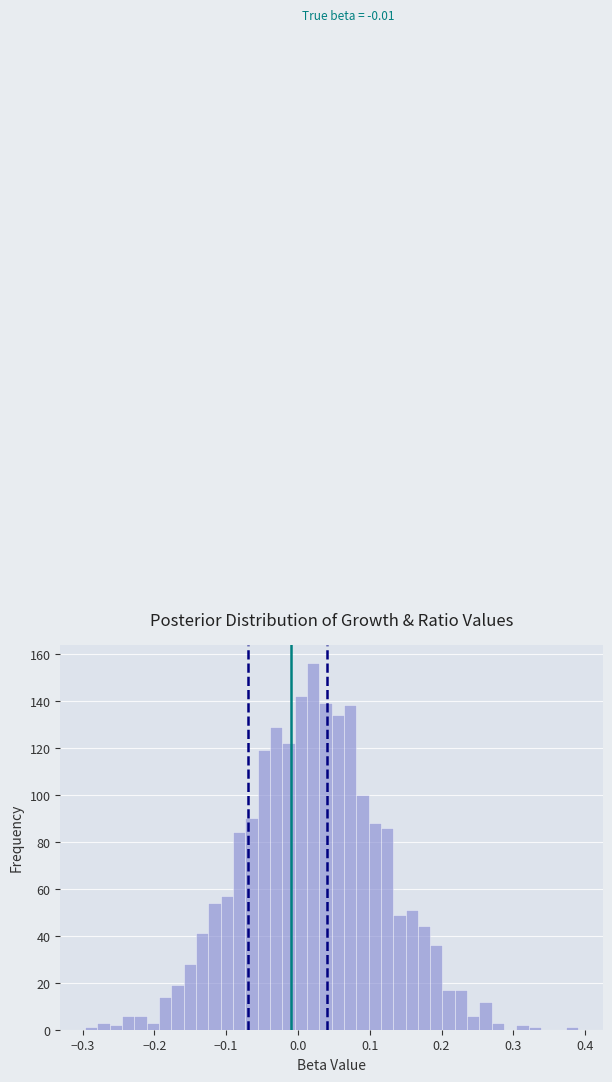

Read against the x-axis, roughly where is the centre of the tallest bar?

0.02